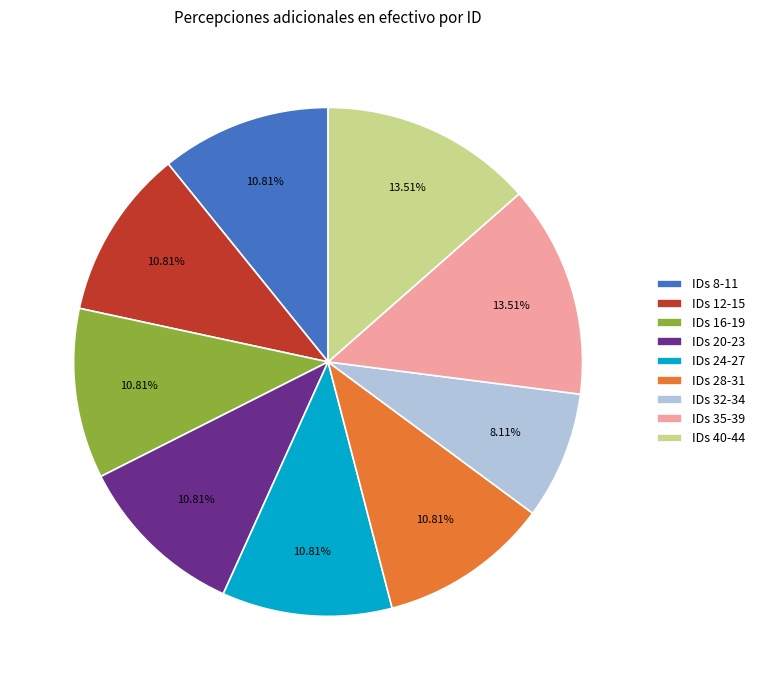

Count the number of slices in the pie.

9